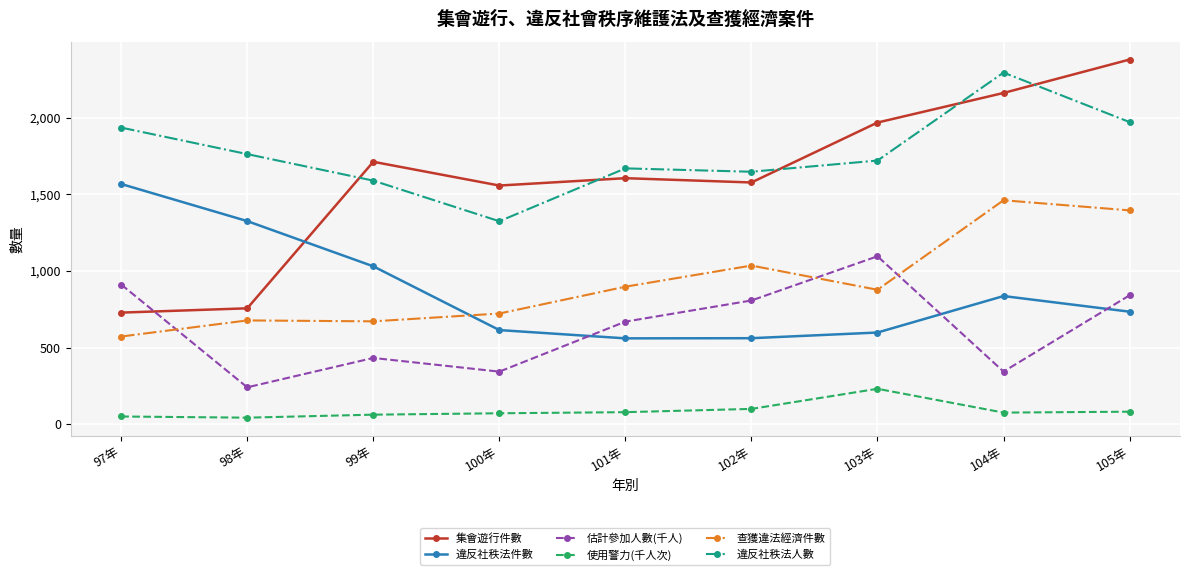

What is the maximum value shown in the chart?

2379.0